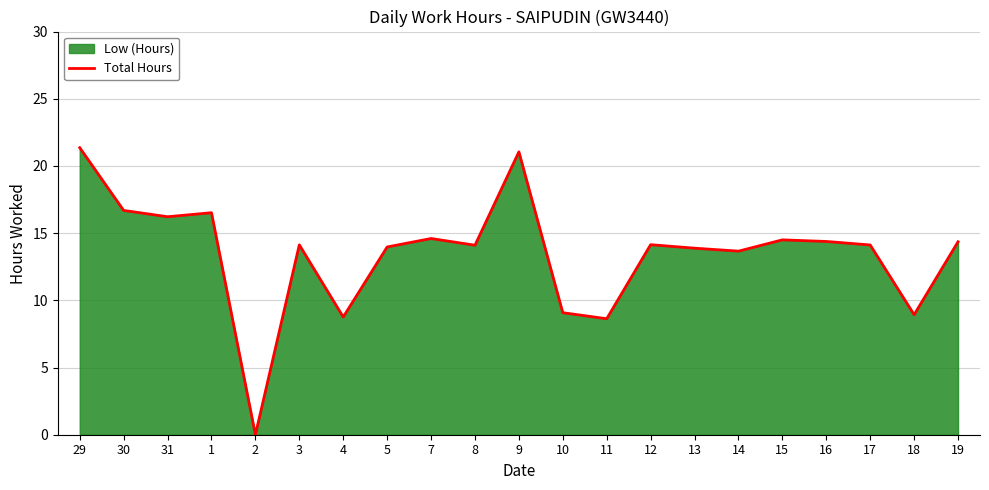

How many interior local peaks (higher than both neighbors) does the data have?

6